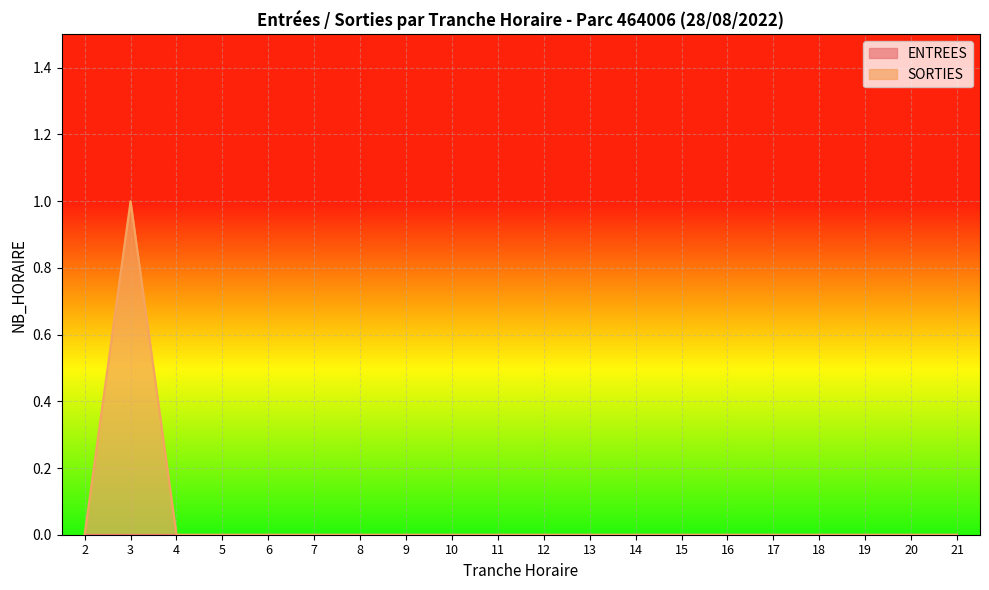

True or false: the data shows 1 at 18.

False